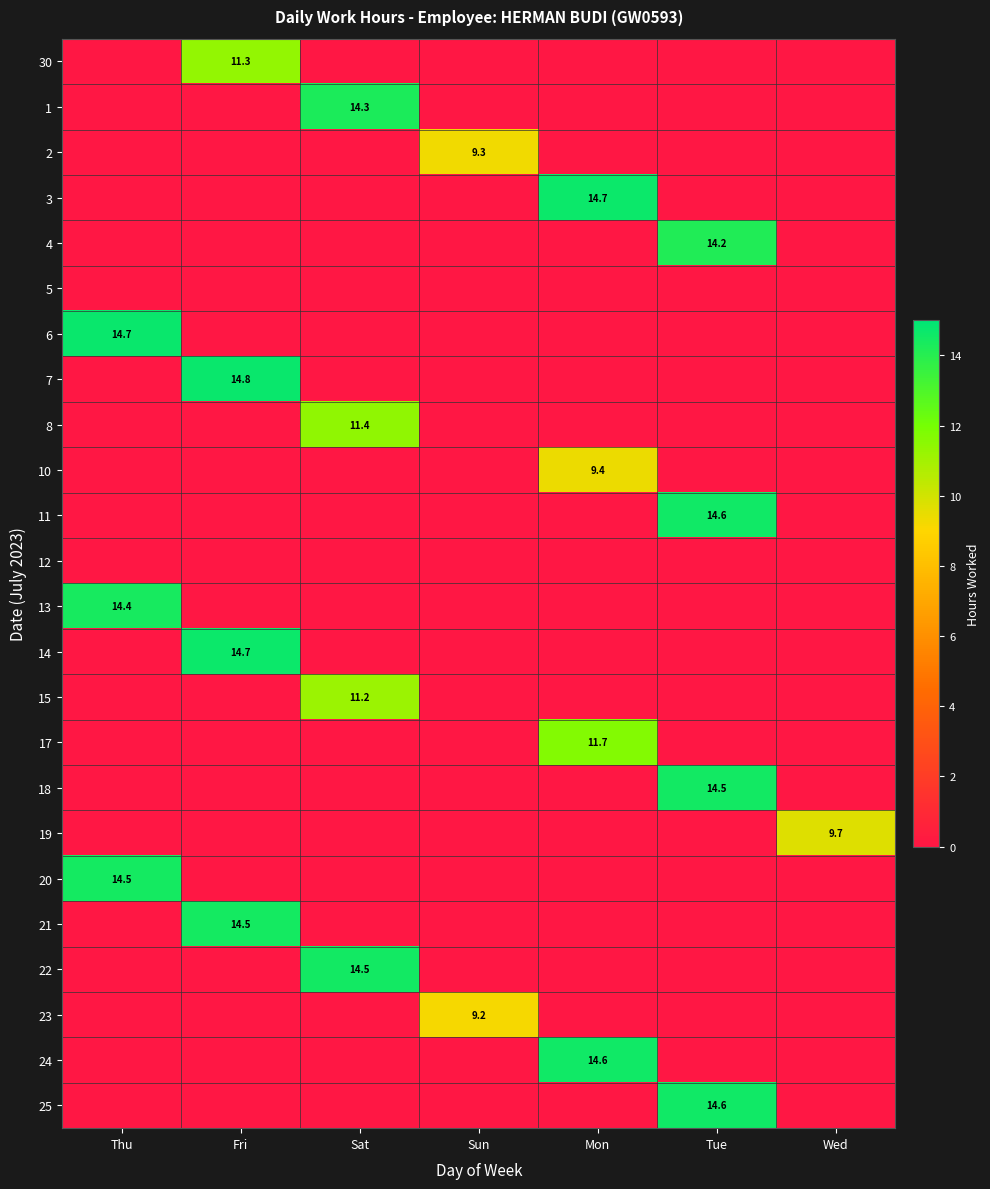

What is the difference between the maximum and minimum values in the 24 series?

14.6